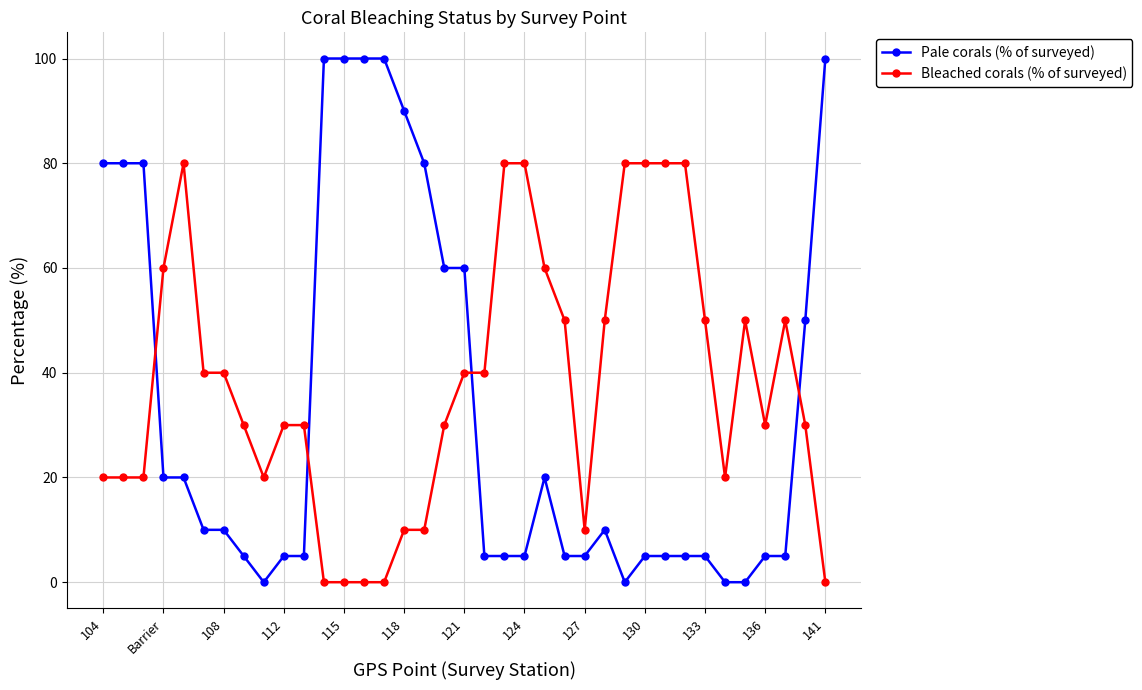

How many categories are shown in the chart?

37